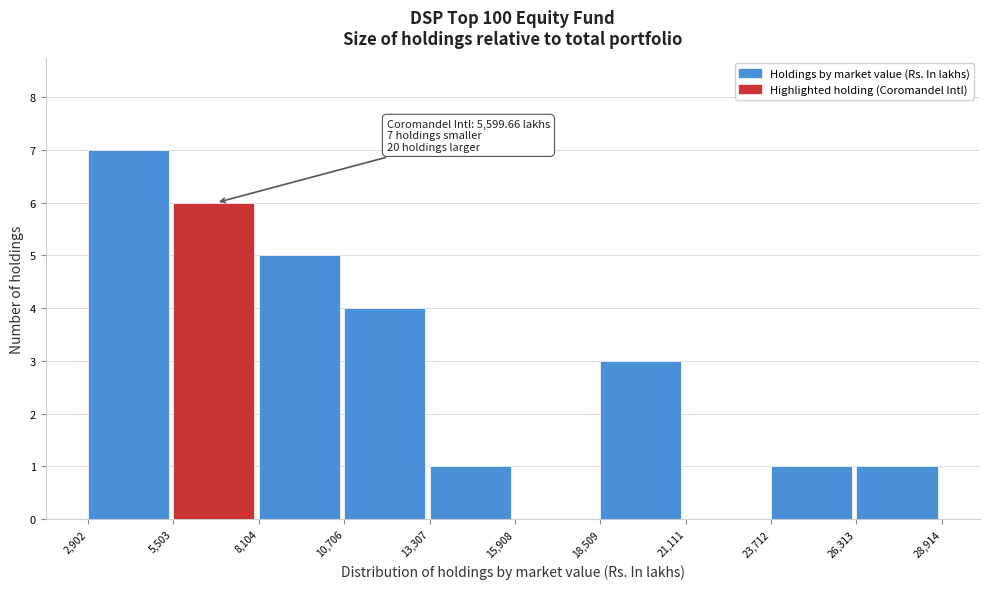

Over which range of the x-axis is the bar tallest?

2,902 to 5,503